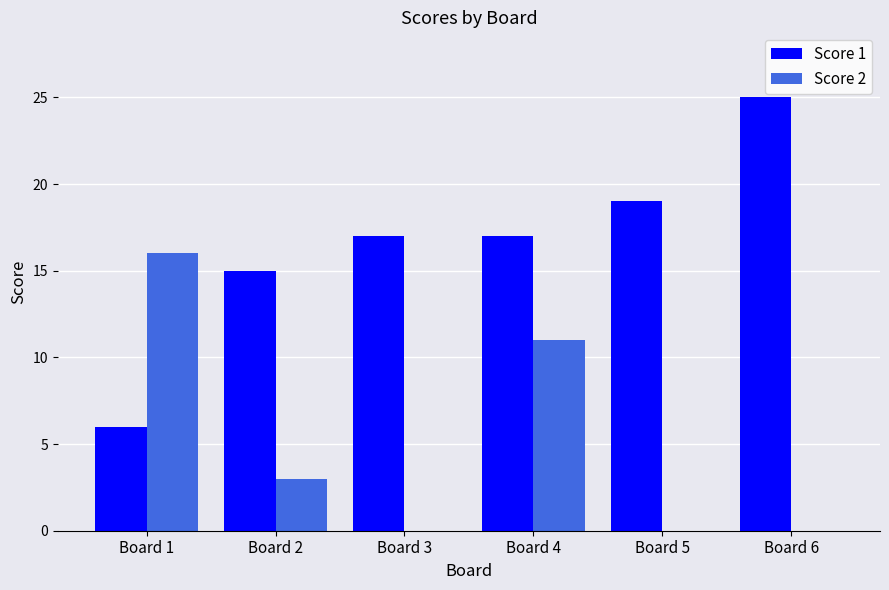

Between Board 1 and Board 4, which series saw the biggest shift?

Score 1